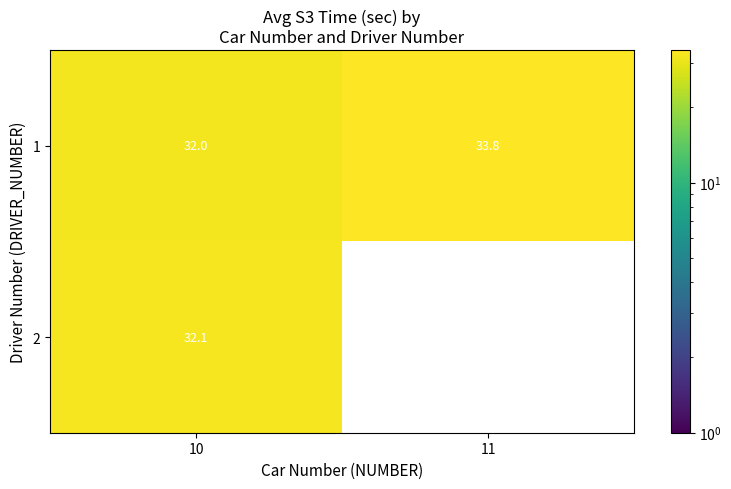

Which series has the widest spread of values?

2